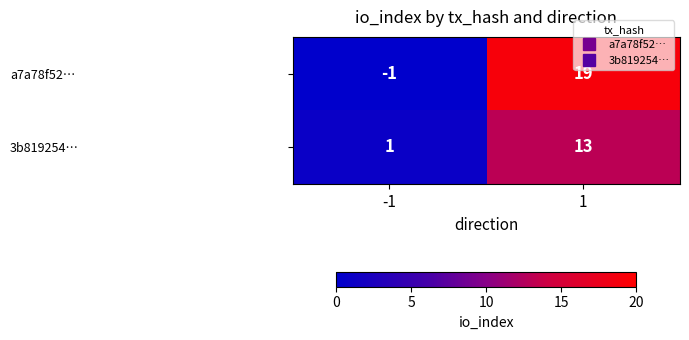

What is the average value of the 3b819254… series?

7